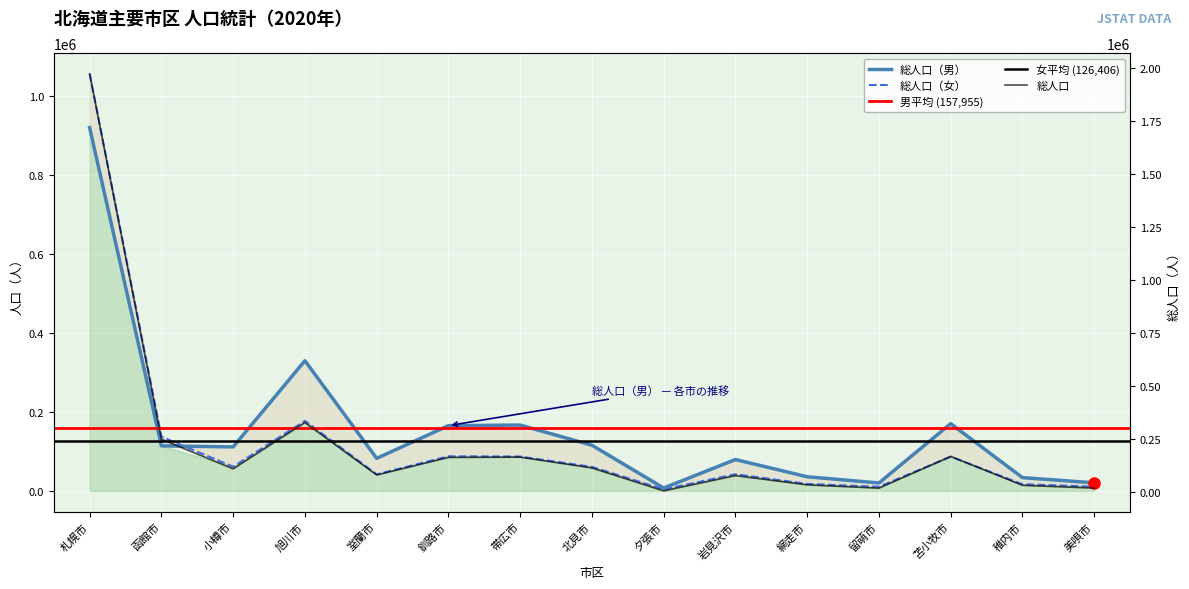

The value of 総人口（男） at 夕張市 is 7334. True or false?

True